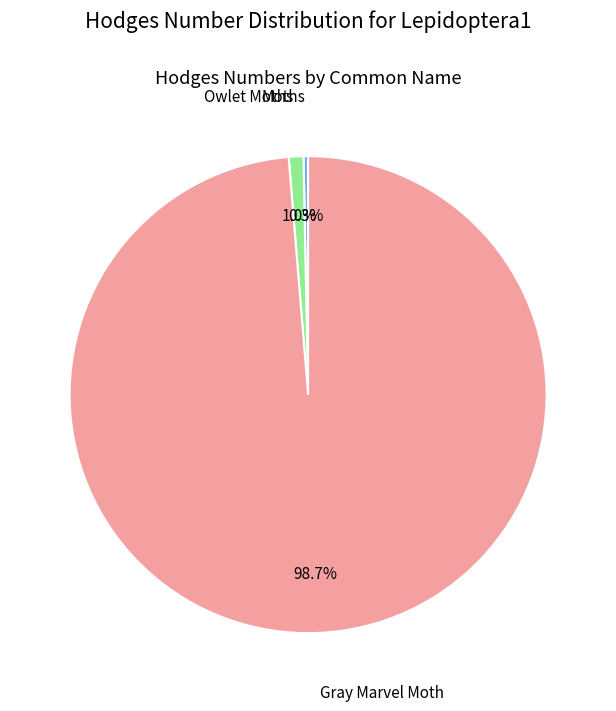

What is the smallest slice in the pie chart?

Moths